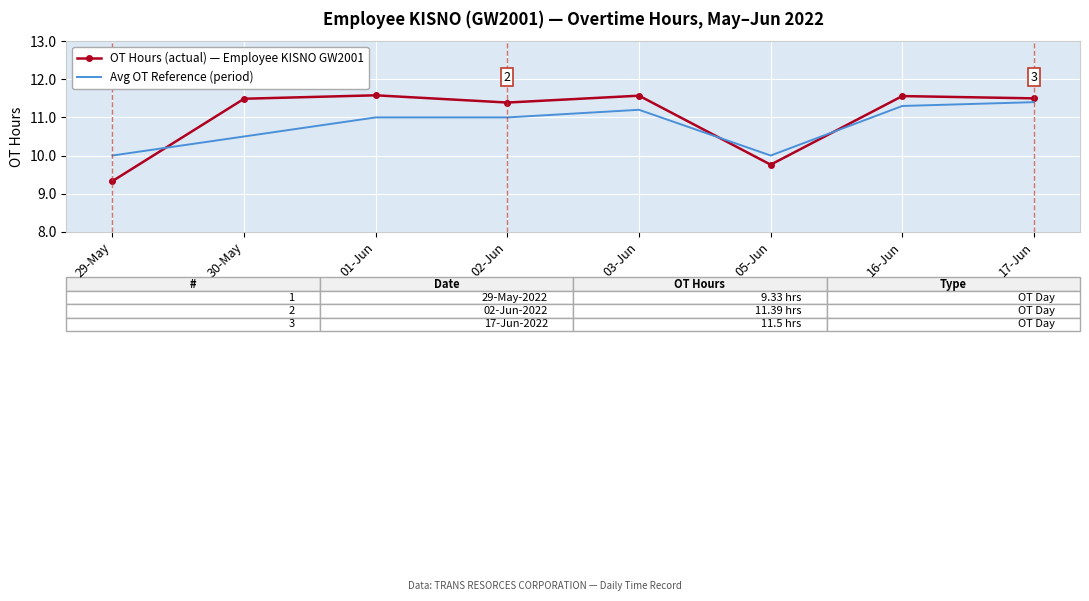

What position from the left is 29-May?

1